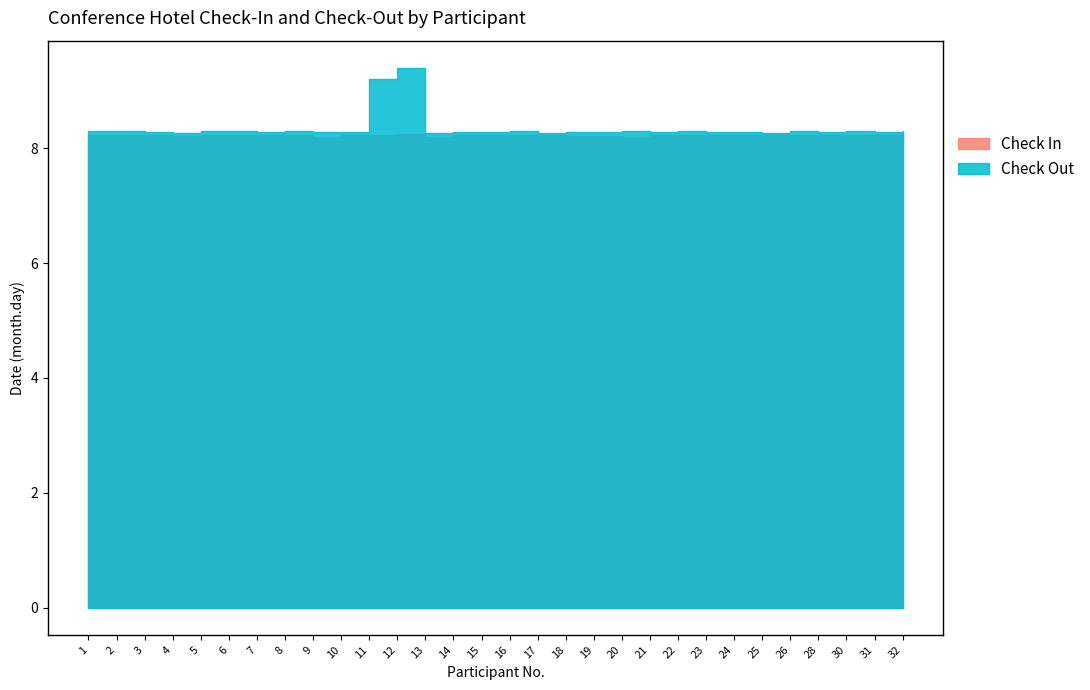

Is the value of Check In at 5 greater than the value of Check Out at 20?

No